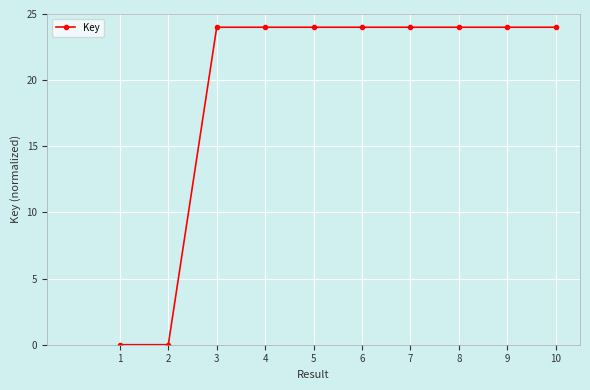

What is the value of the 10th point from the left?

24.0